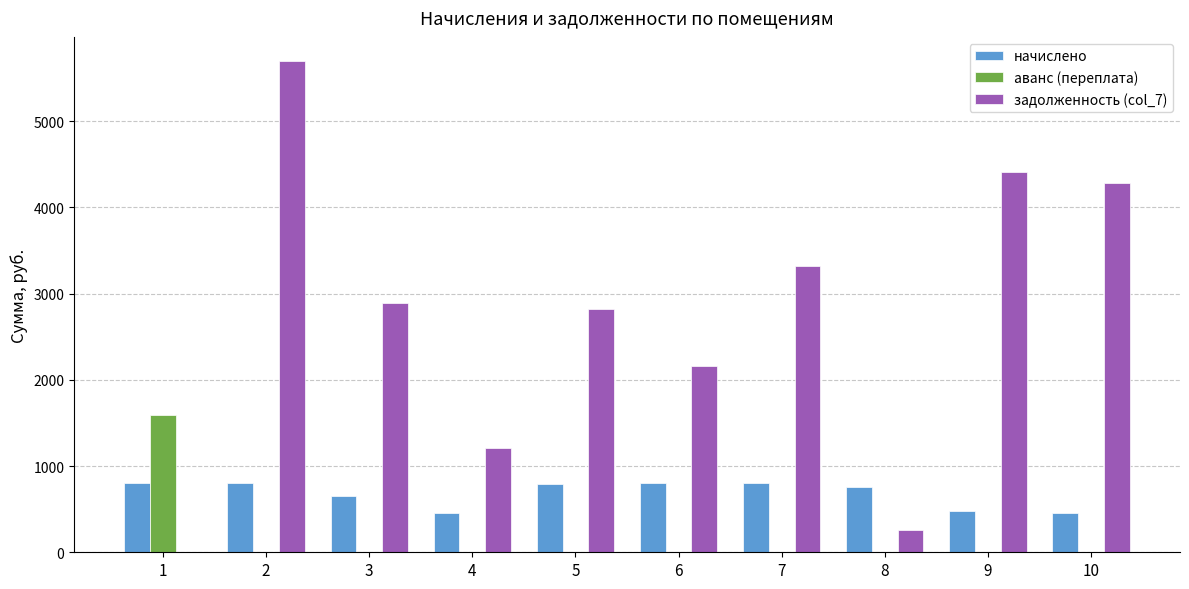

How many series are shown in this chart?

3